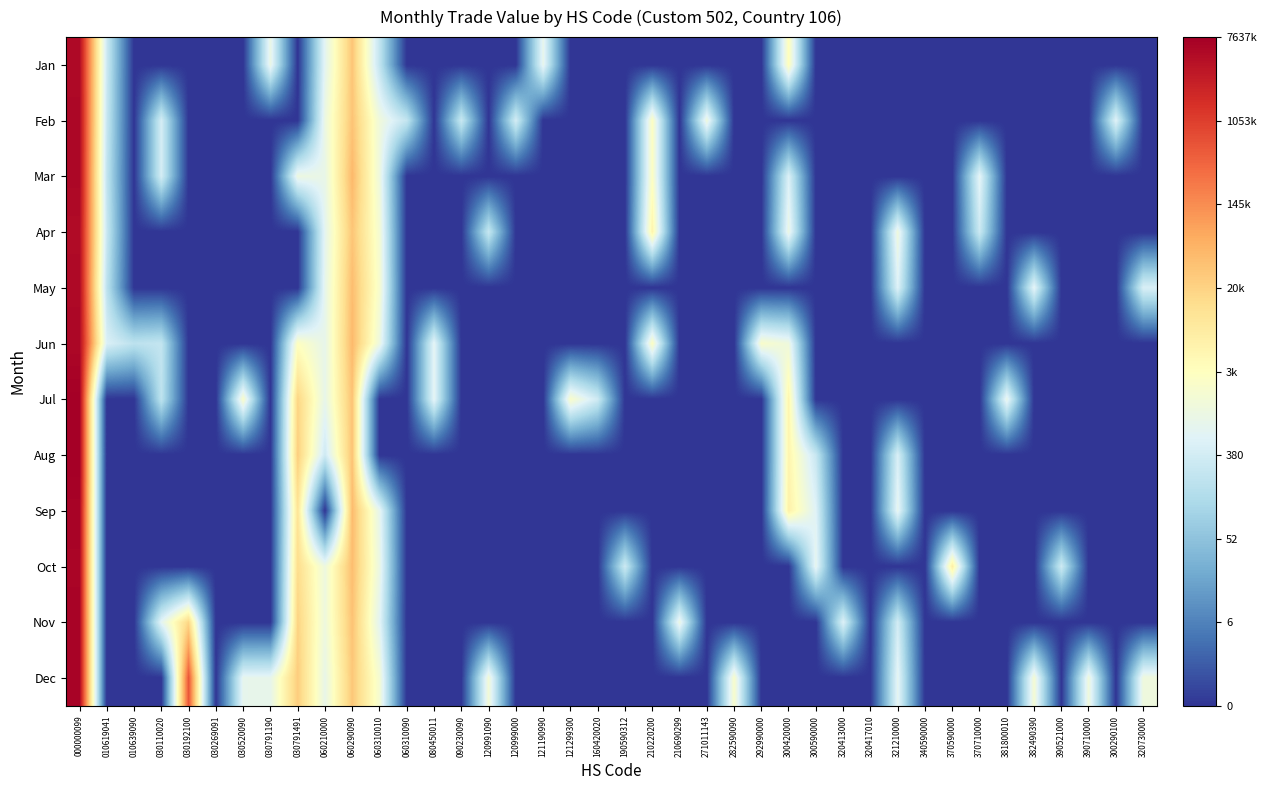

Between 300420000 and 390710000, which is larger?

300420000